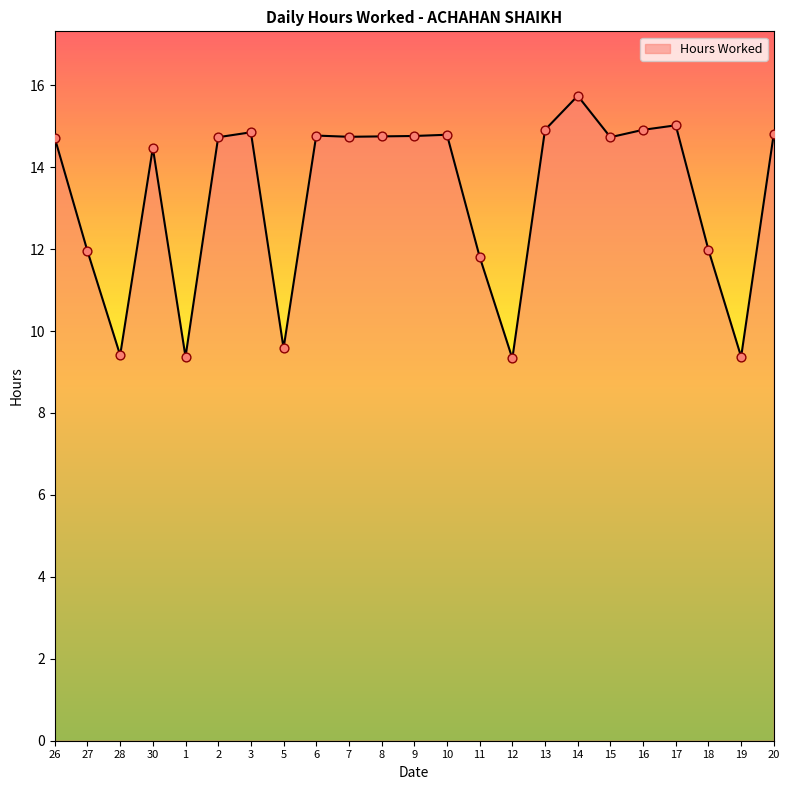

What is the change in value from 26 to 1?

-5.3